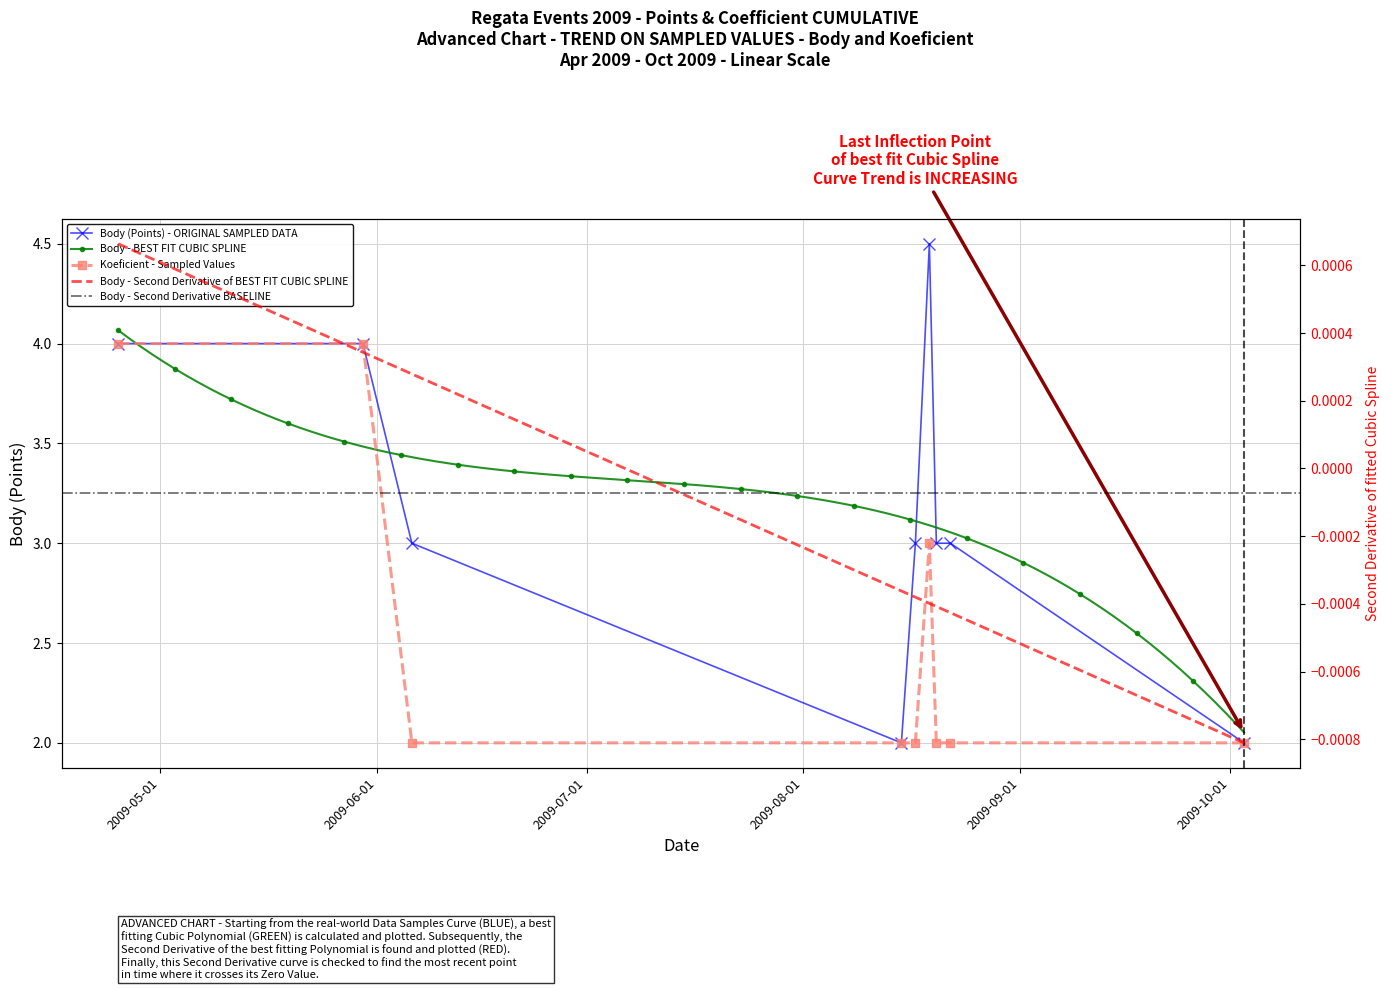

How many categories are shown in the chart?

9